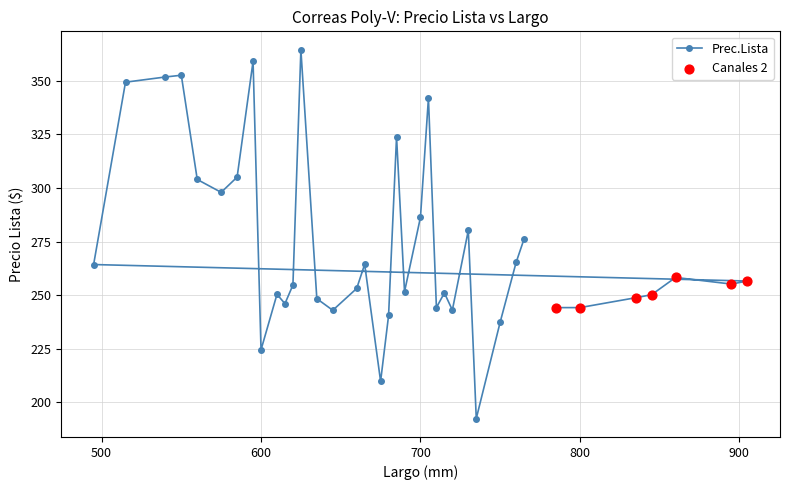

What is the ratio of the value at 600 to the value at 905?

0.9